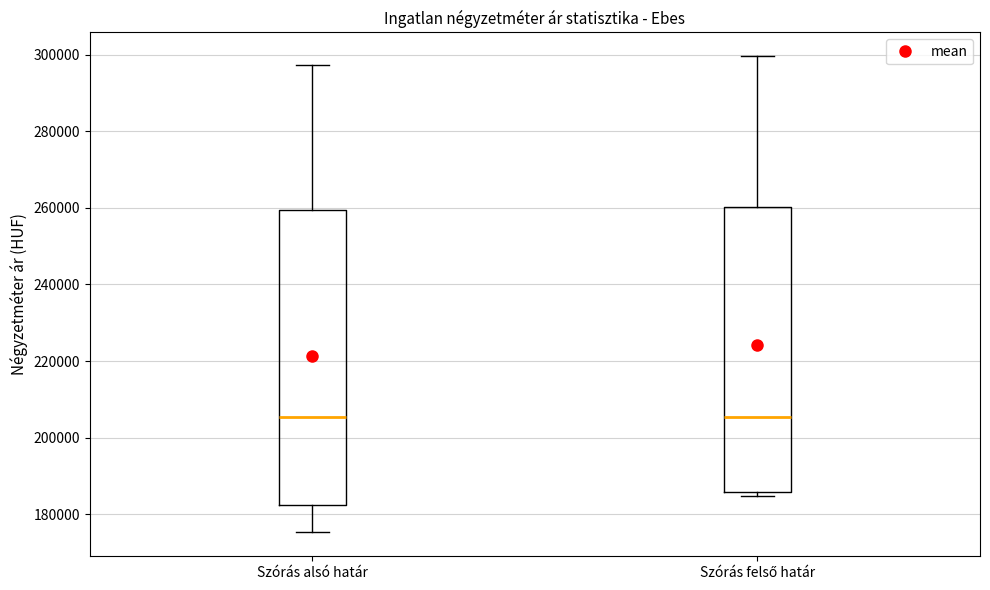

Where does the median line of the box for Szórás alsó határ sit on the y-axis? The values are not printed on the chart, so give them approximately, as read against the axis.

206000